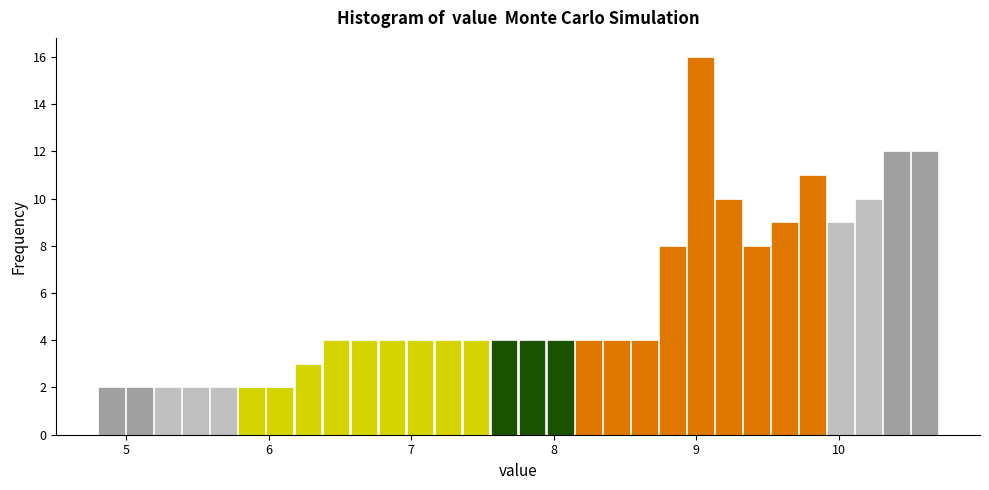

Read against the x-axis, roughly where is the centre of the tallest bar?

9.0